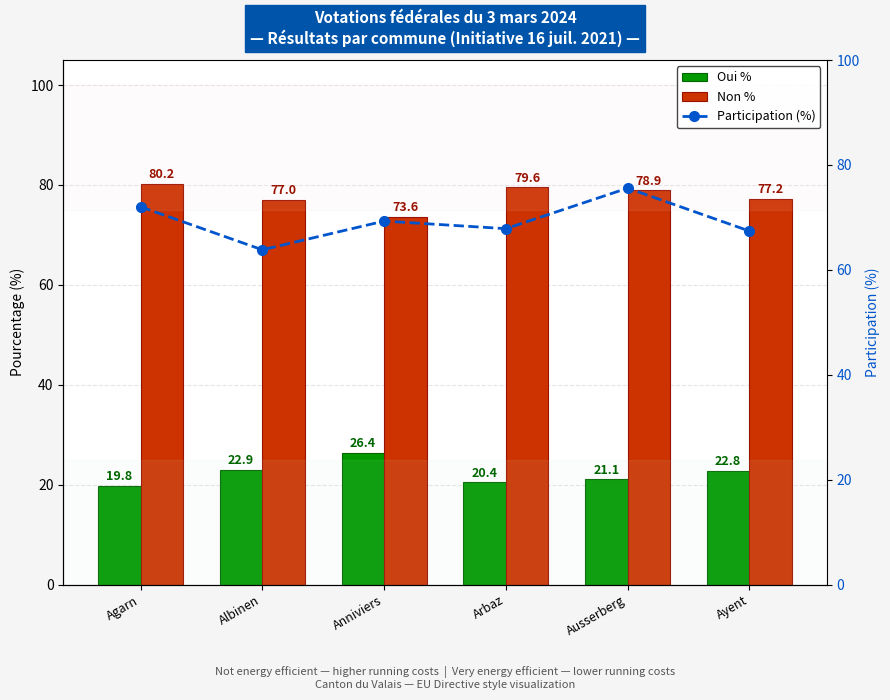

Which category has the highest value in the Participation (%) series?

Ausserberg